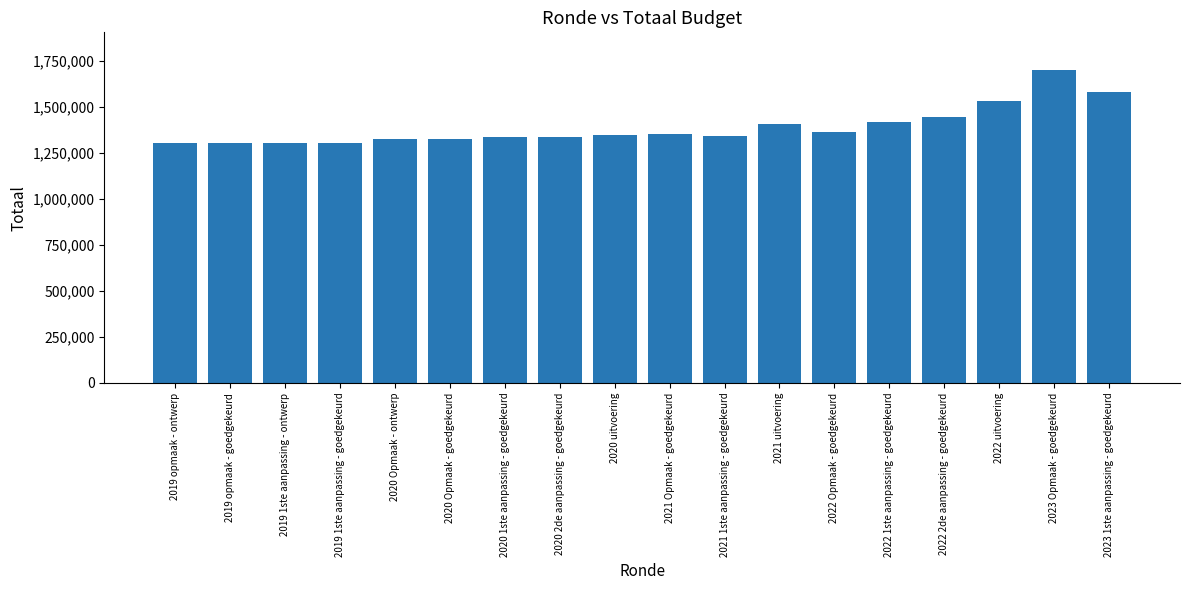

At which label is the value closest to 1501614?

2022 uitvoering